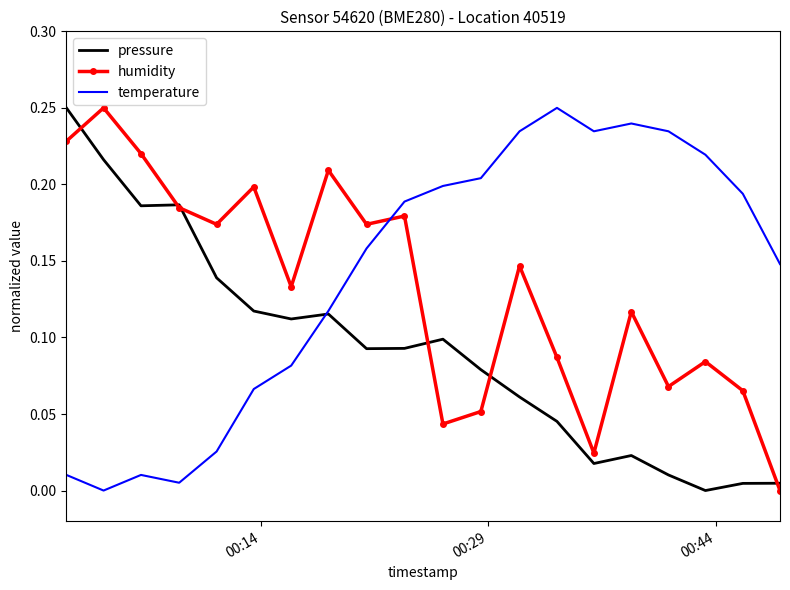

Rank the series by their average value, from lowest to highest.

pressure, humidity, temperature